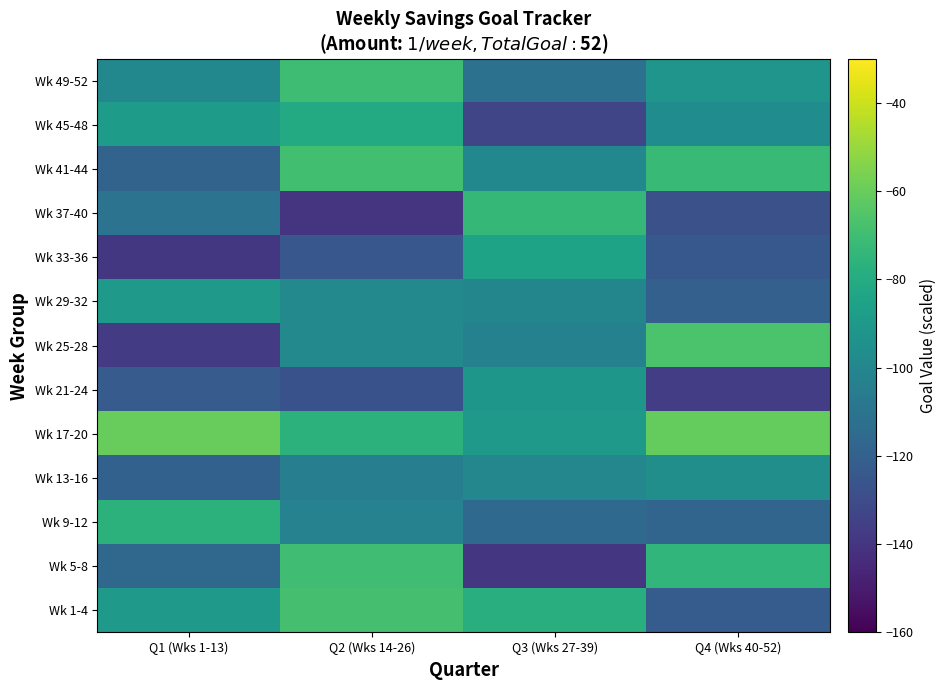

What is the maximum value shown in the chart?

-60.4